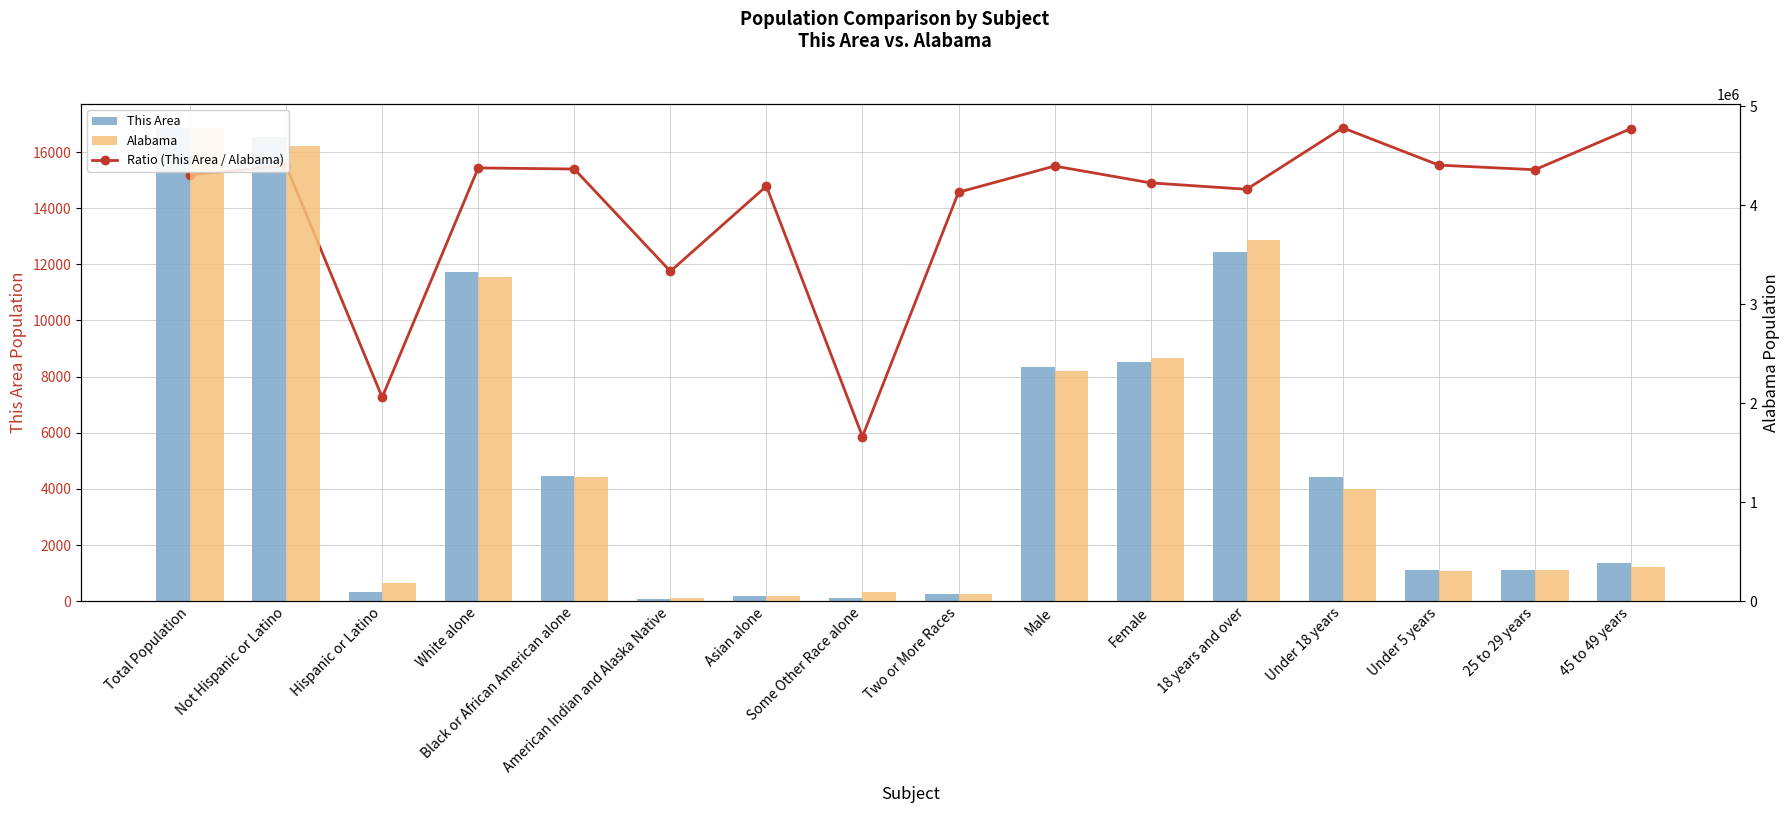

What position from the right is American Indian and Alaska Native?

11